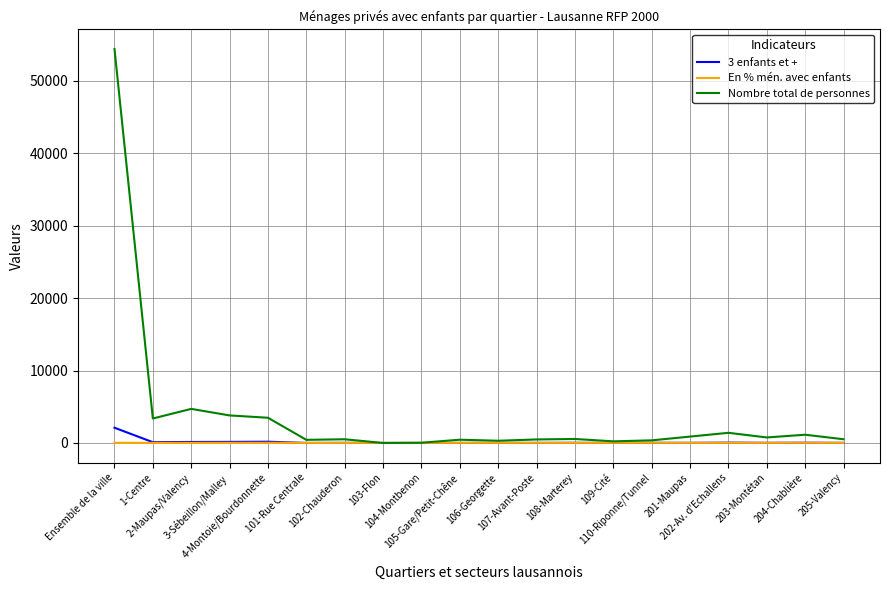

Which series has the widest spread of values?

Nombre total de personnes